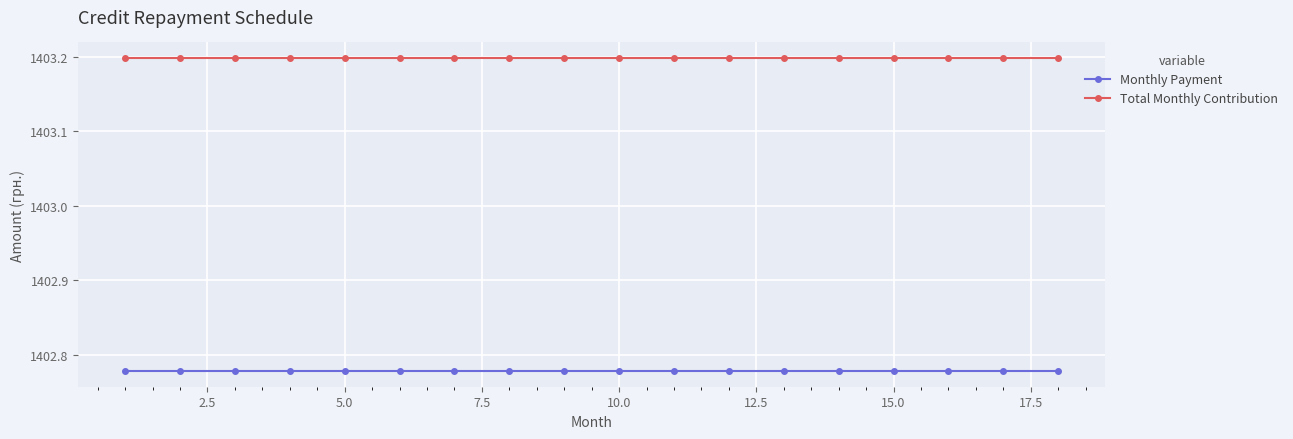

At how many categories does at least one series exceed 1403?

18